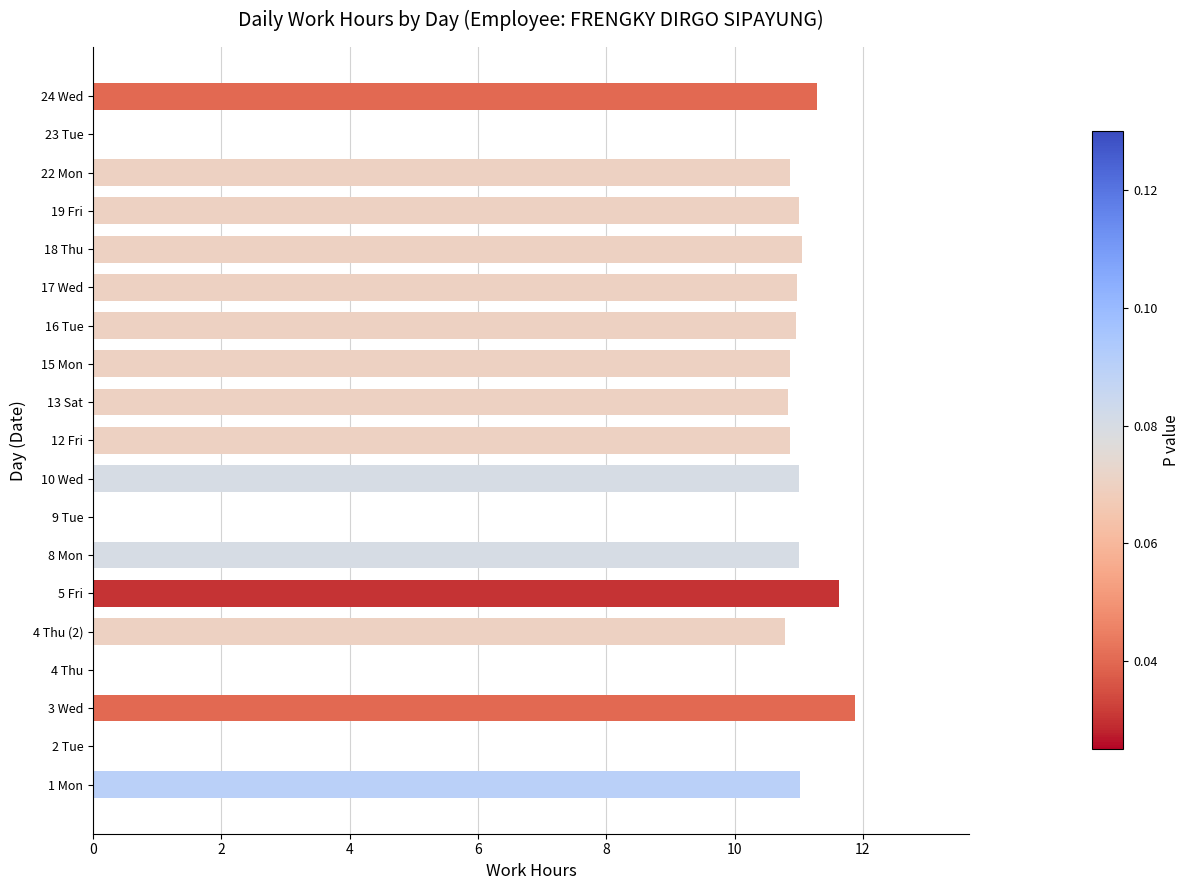

What is the change in value from 1 Mon to 13 Sat?

-0.2